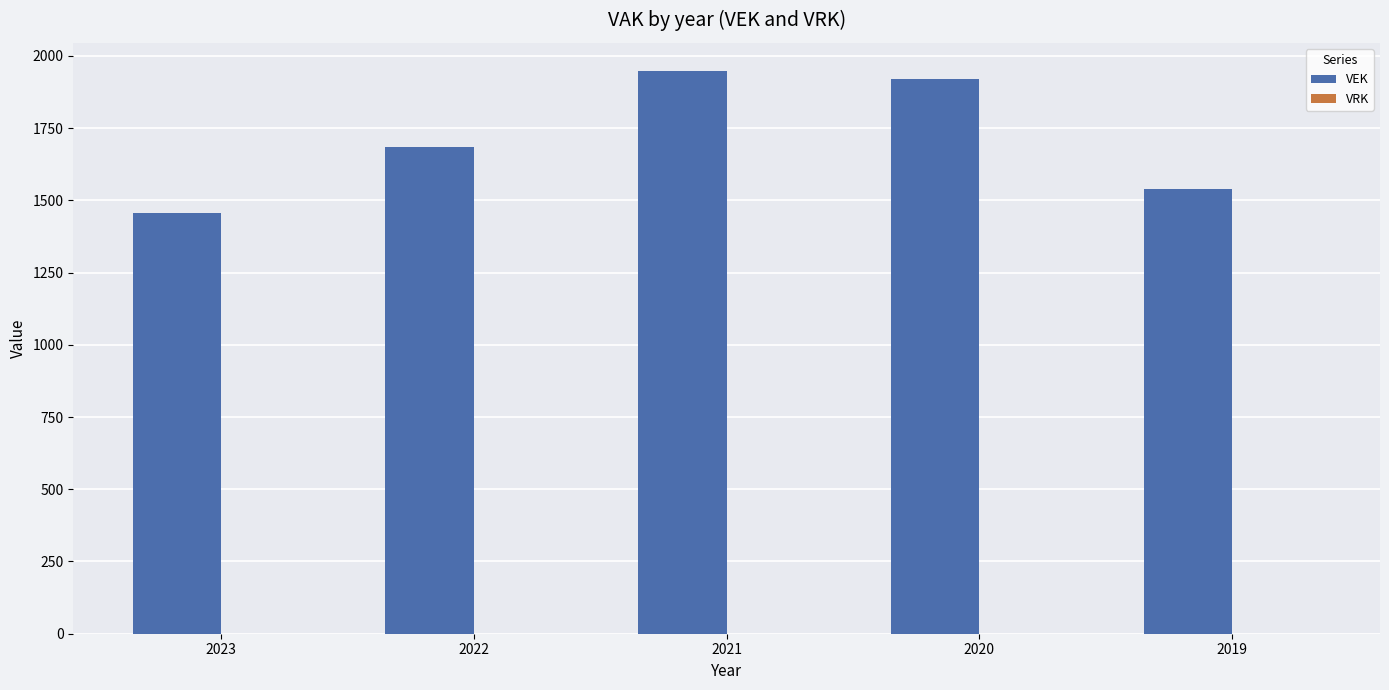

Reading left to right, what are all the values shown in this chart?

2023=1455	2022=1686	2021=1948	2020=1921	2019=1538